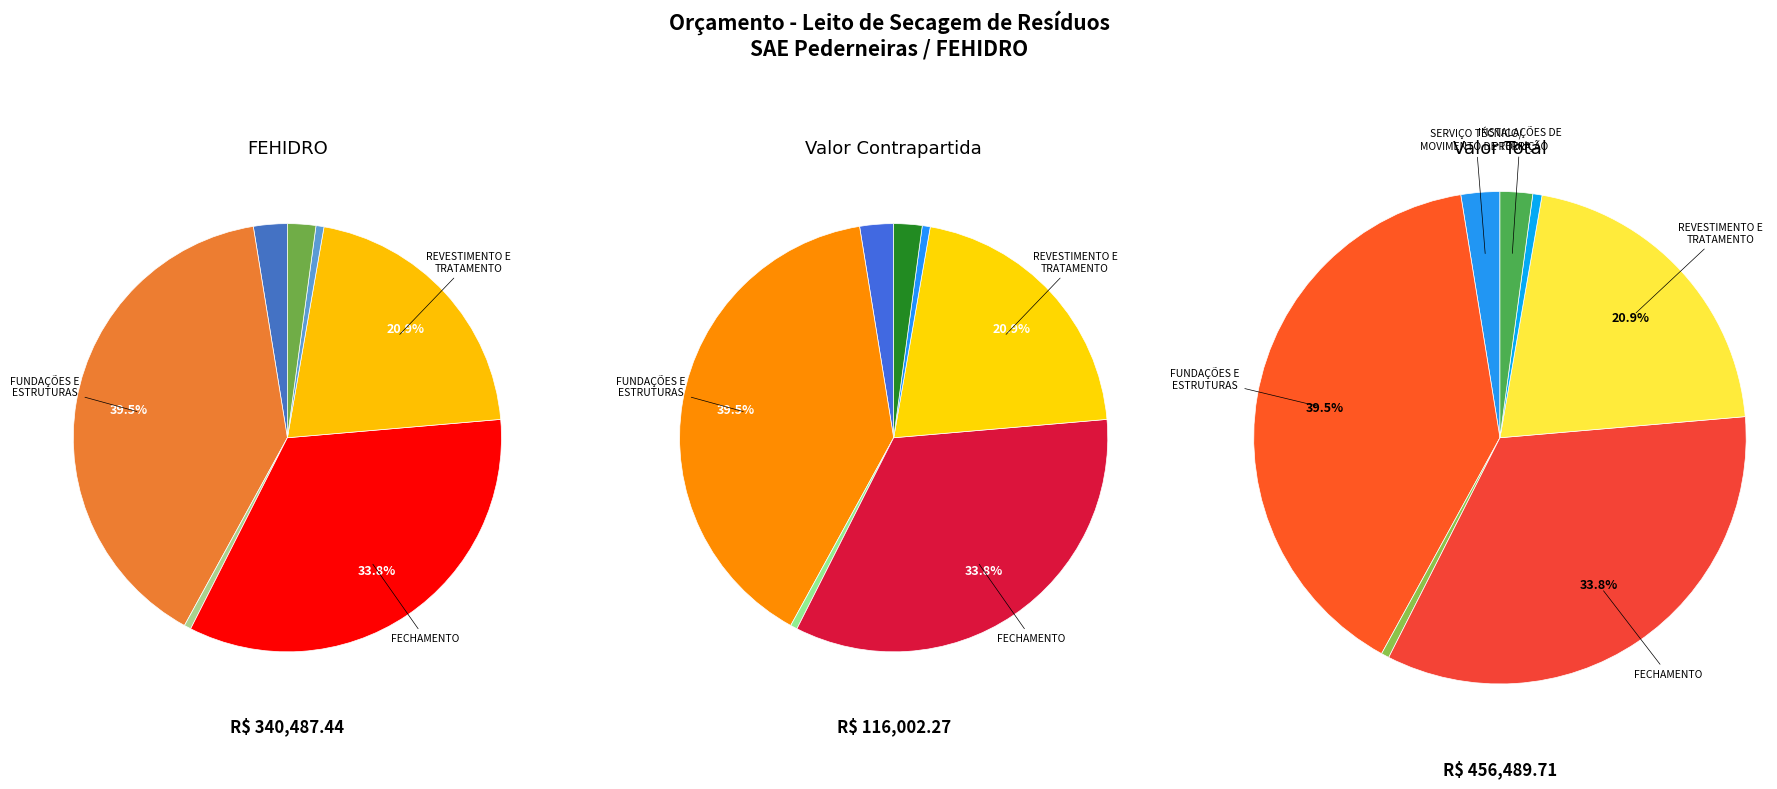

How many slices are in this pie chart?

7